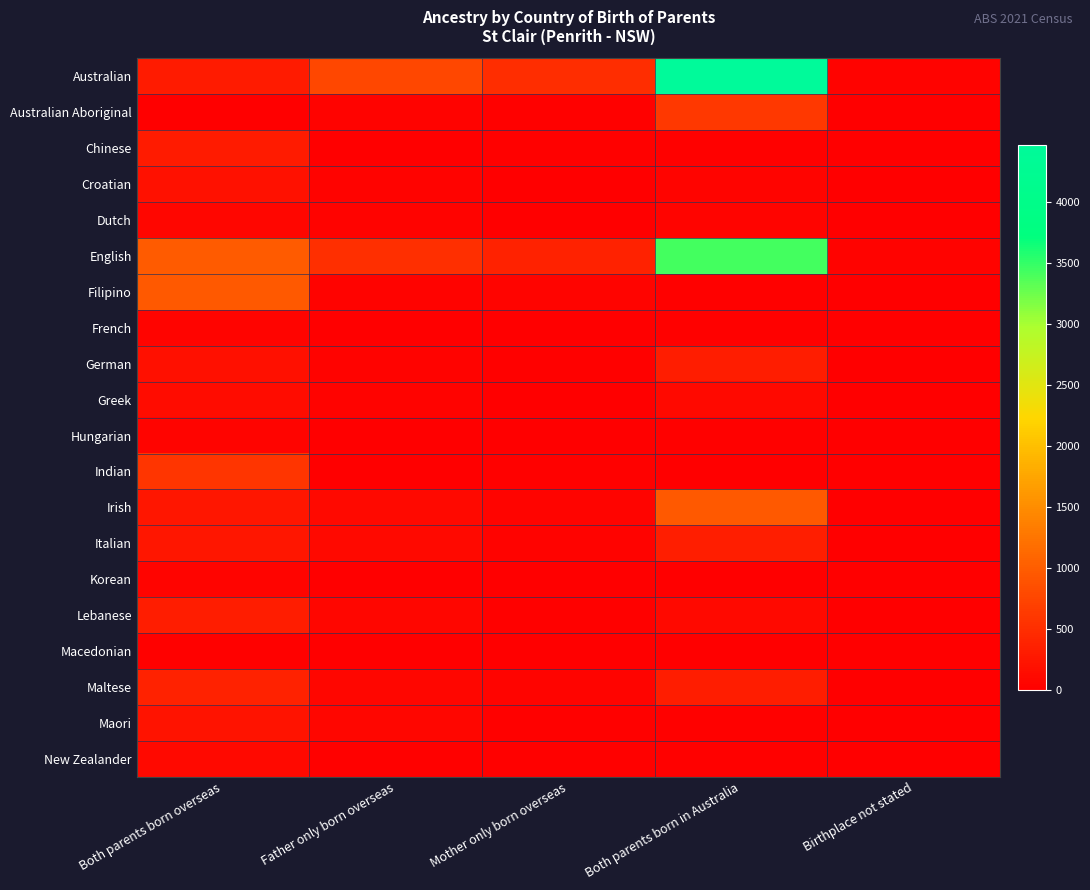

Which series has the widest spread of values?

Australian